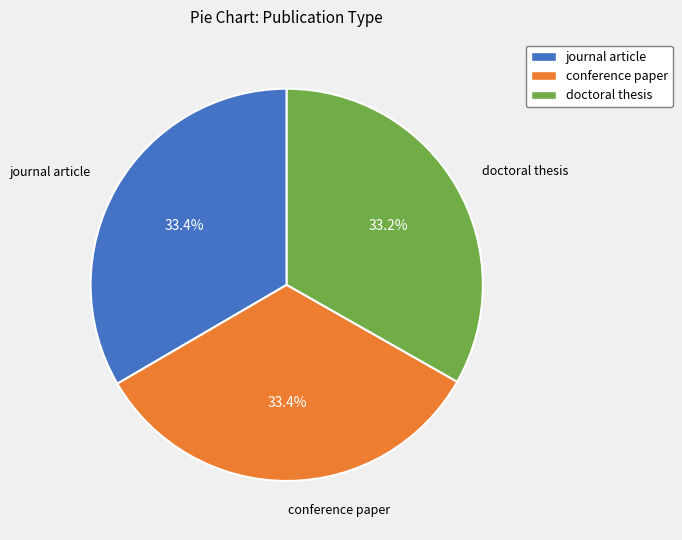

To the nearest percent, what portion does doctoral thesis represent?

33%